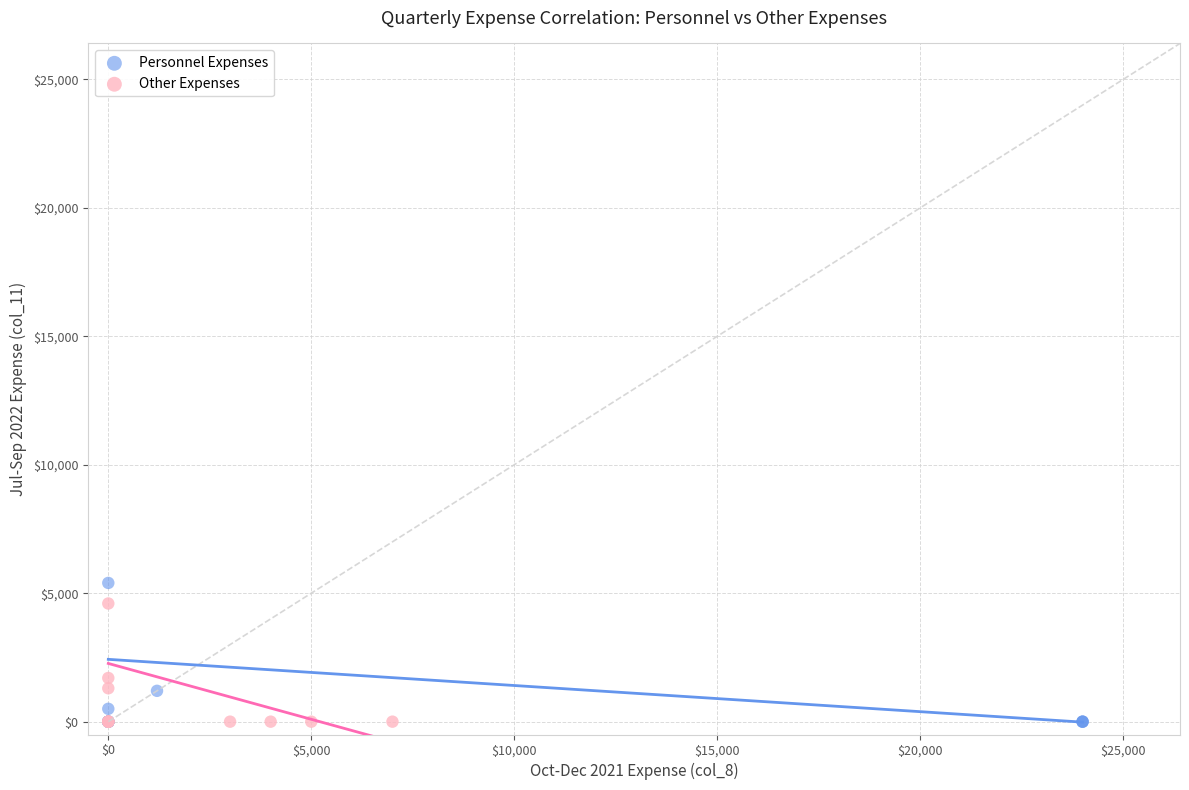

Which series has the widest spread of Y values?

Personnel Expenses